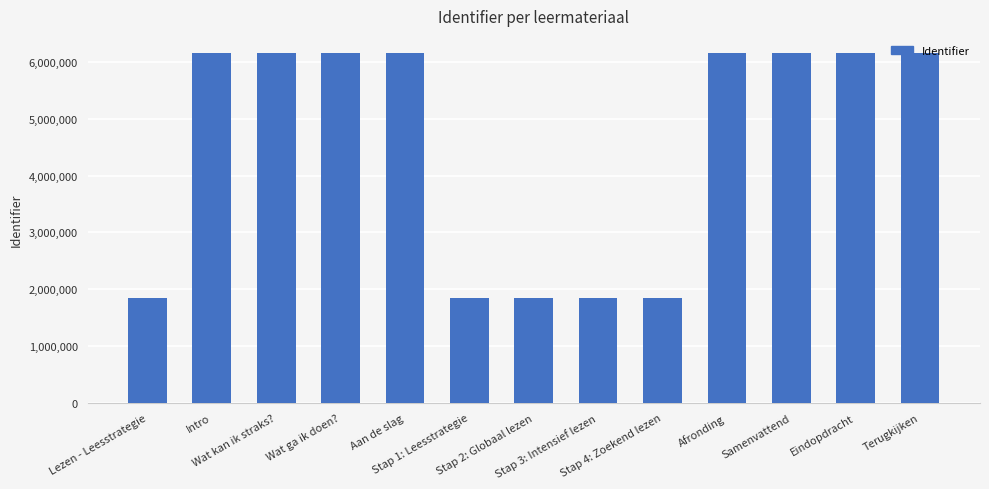

What is the label of the 3rd bar from the right?

Samenvattend